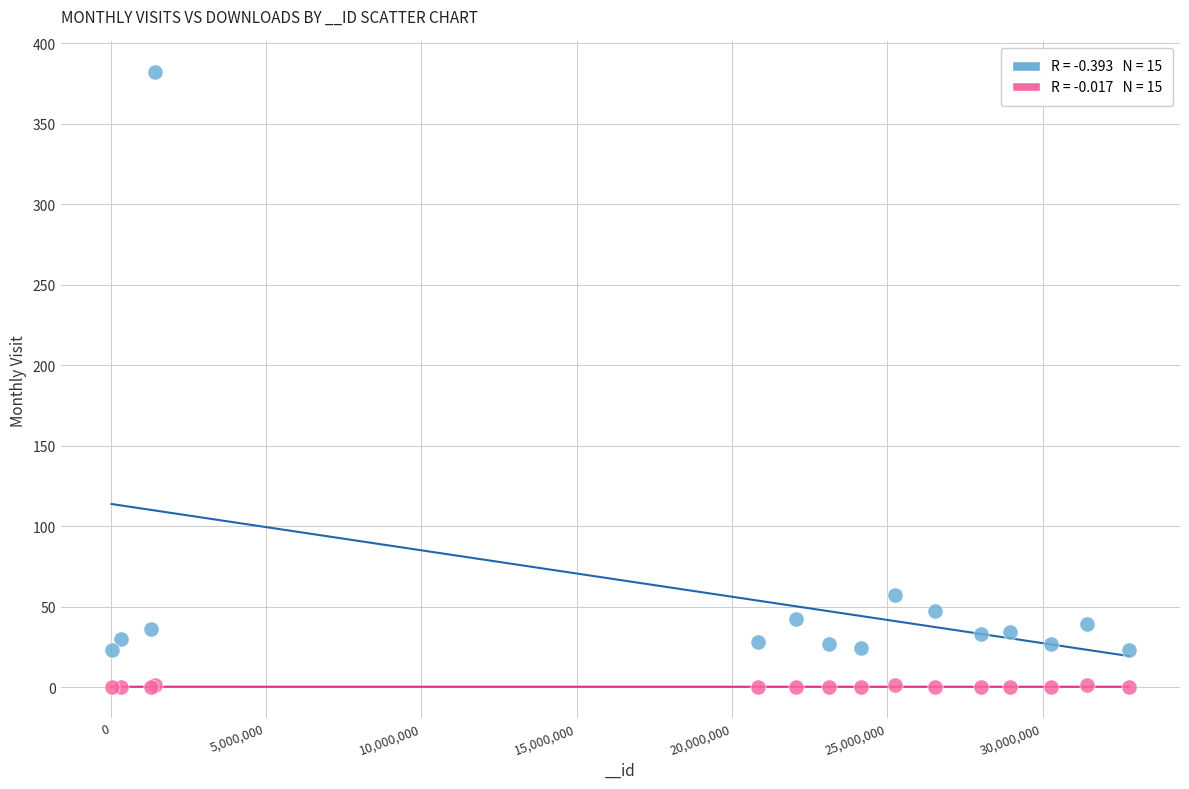

Across all series, what Y value is closest to 191?

57